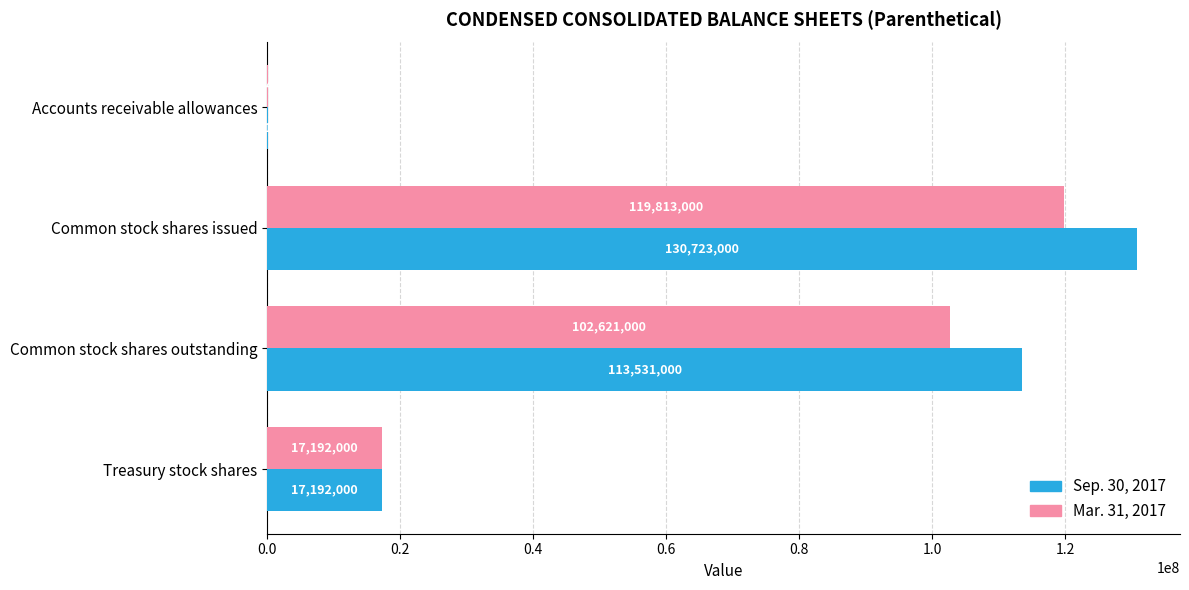

The Sep. 30, 2017 series shows 203229715 at Common stock shares issued. True or false?

False